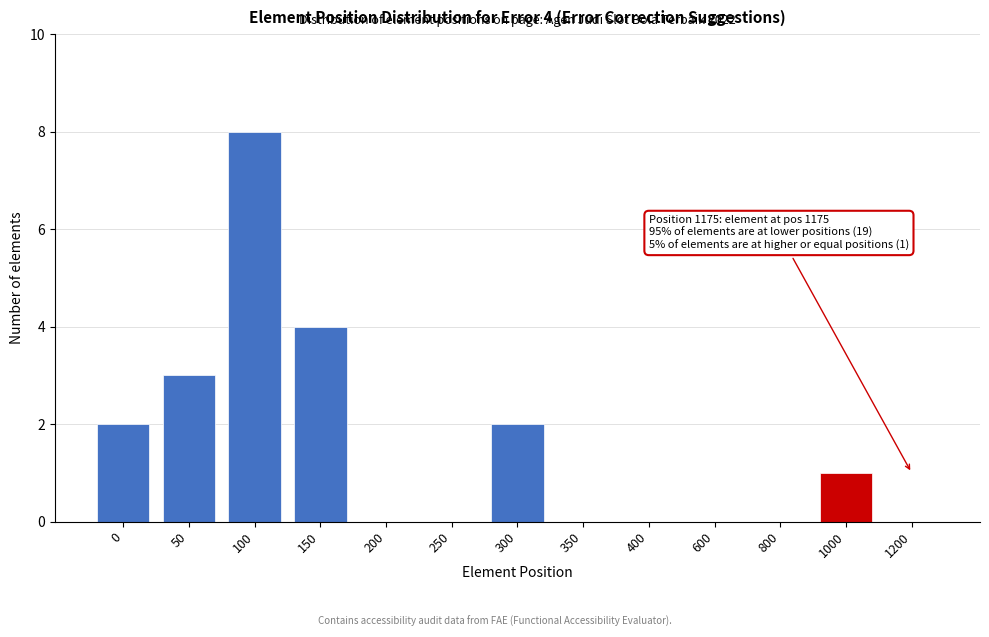

Reading left to right, list all the values displayed in this chart.

0=2	50=3	100=8	150=4	200=0	250=0	300=2	350=0	400=0	600=0	800=0	1000=1	1200=0